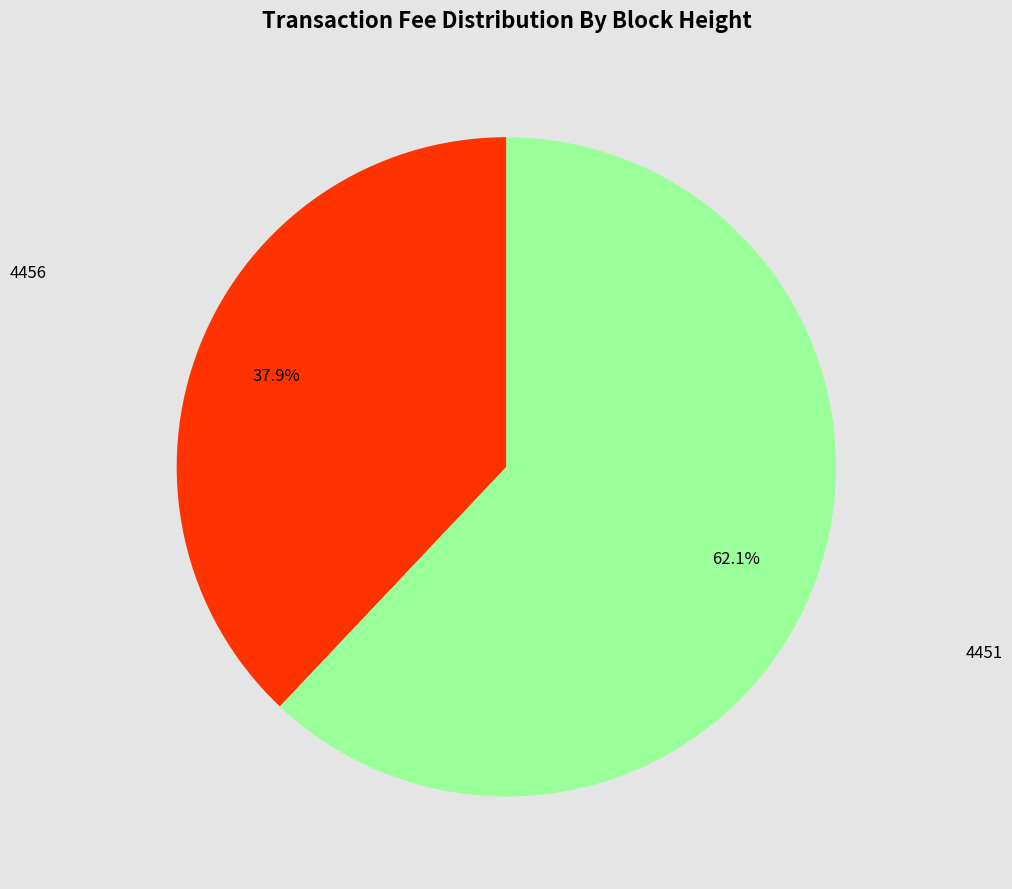

How many segments does this pie chart have?

2